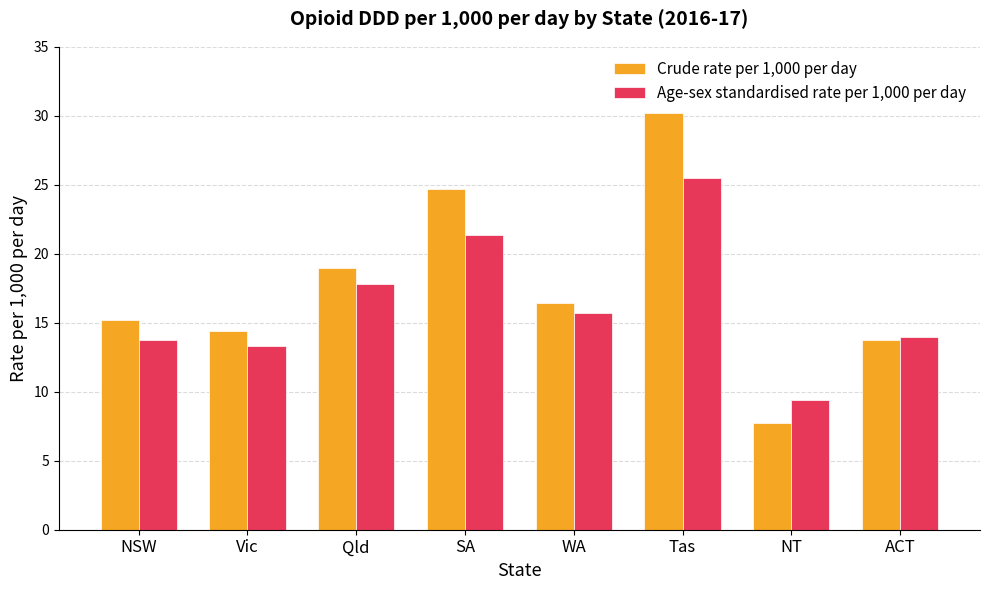

What is the difference between the Crude rate per 1,000 per day values at Qld and Tas?

11.2